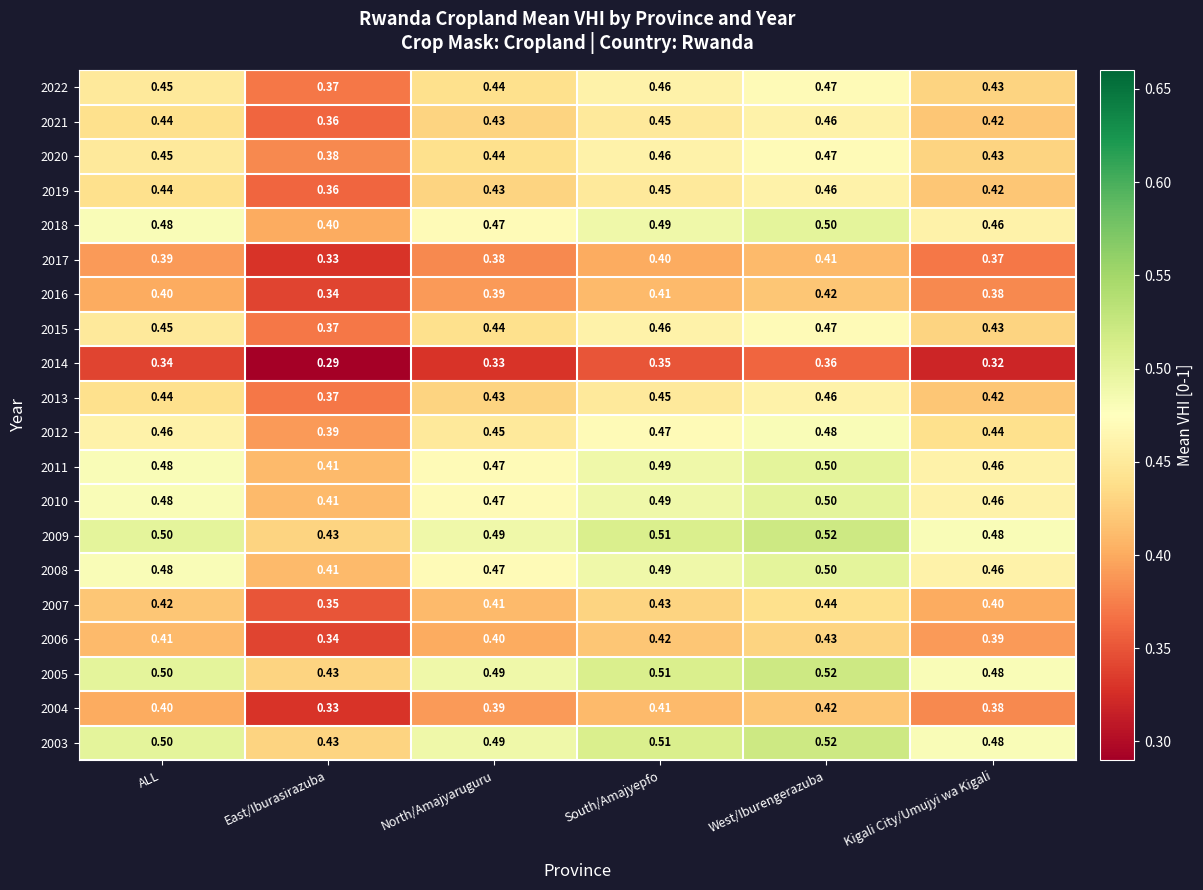

At which label does 2004 reach its minimum?

East/Iburasirazuba